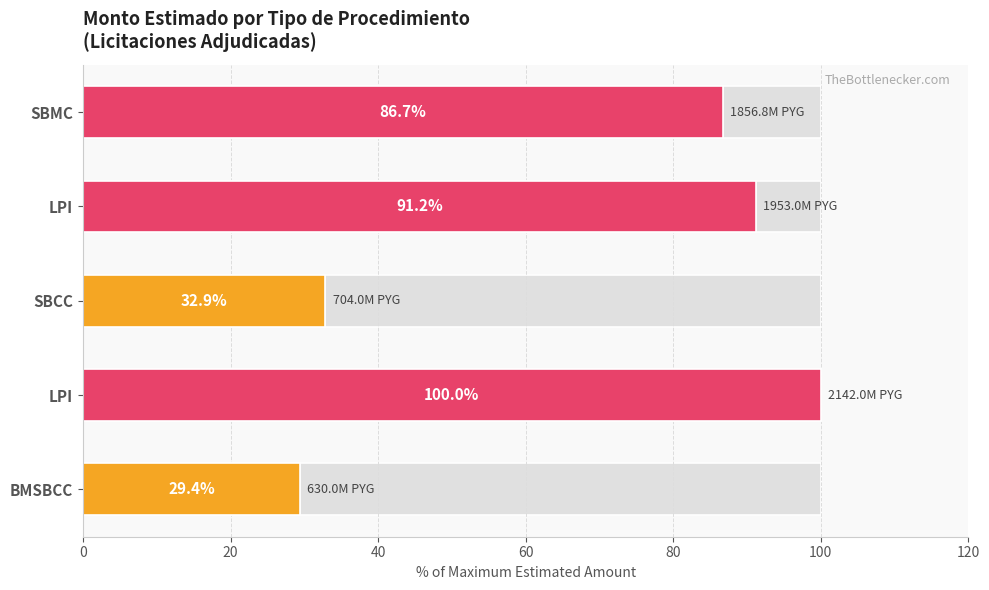

Reading left to right, what are all the values shown in this chart?

29.4	100.0	32.9	91.2	86.7